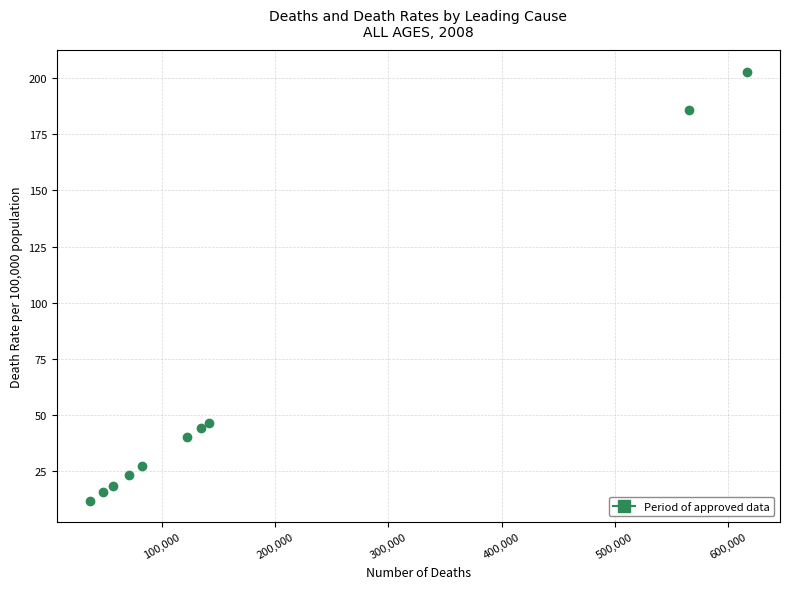

What Y value in the scatter plot is closest to 107?

46.4